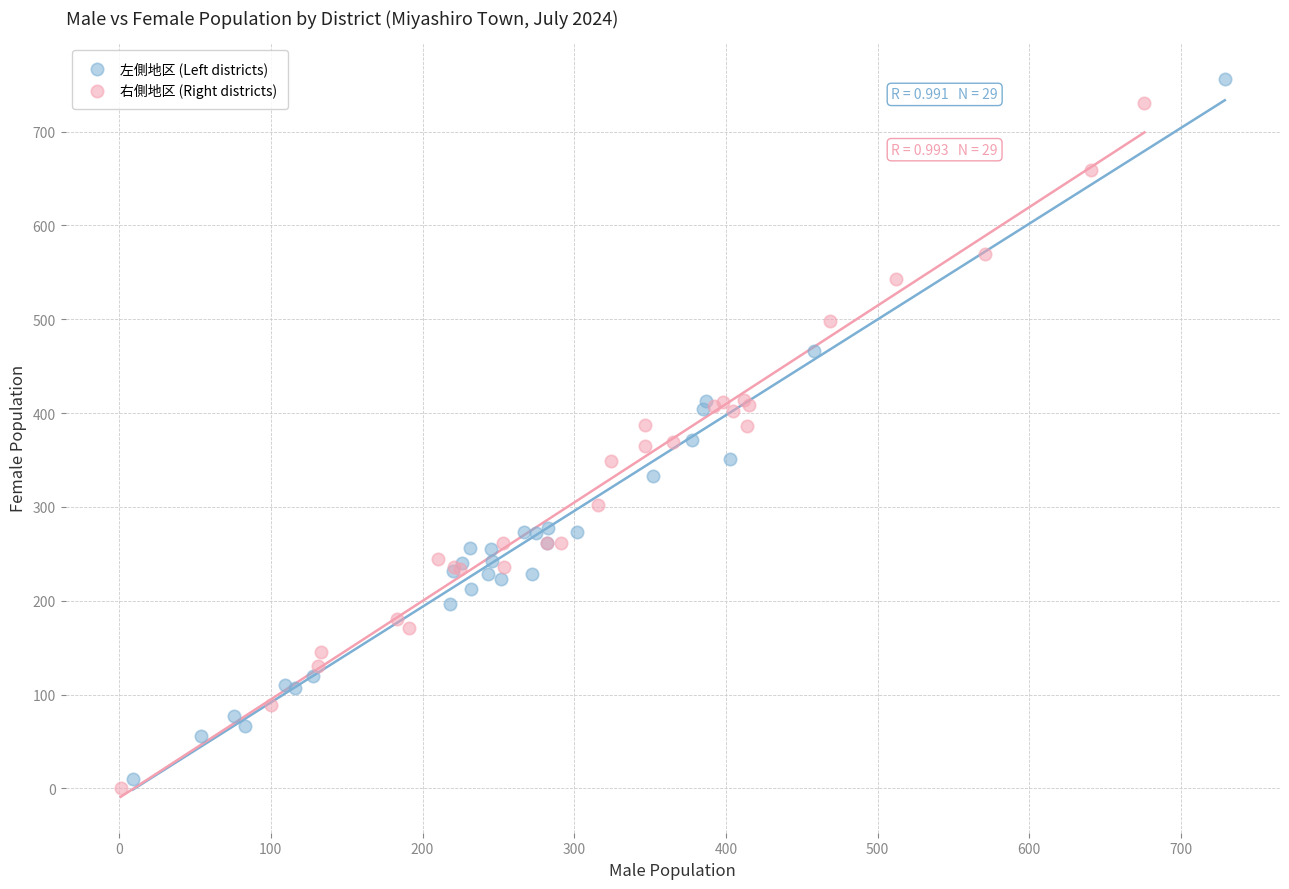

Which series has the largest Y range (max minus min)?

左側地区 (Left districts)